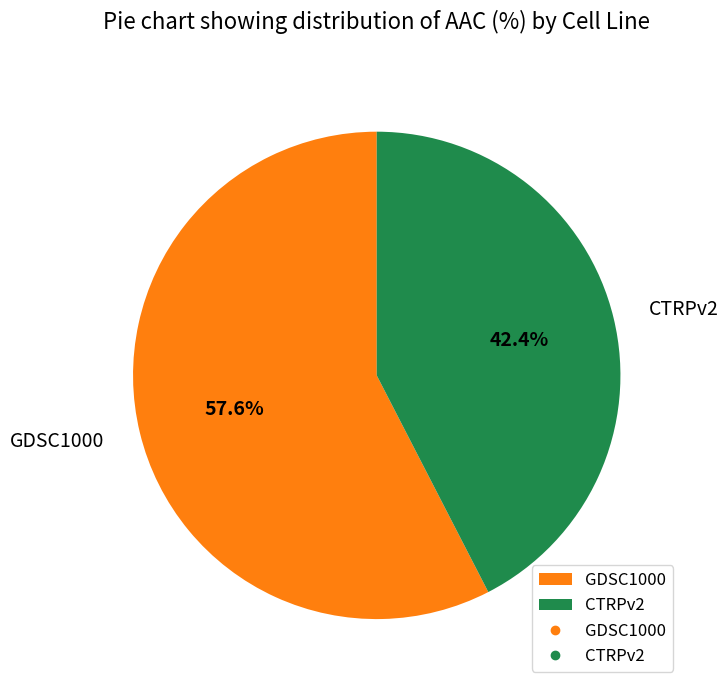

Do GDSC1000 and CTRPv2 together represent more than half of the pie?

Yes